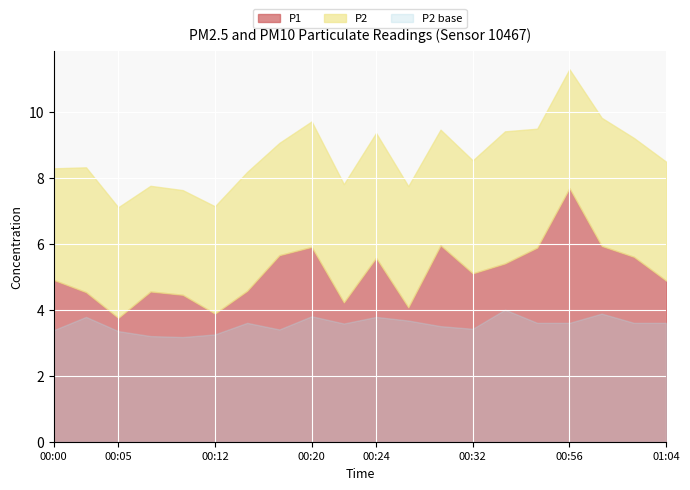

What value does the P1 series have at 01:01?

5.6